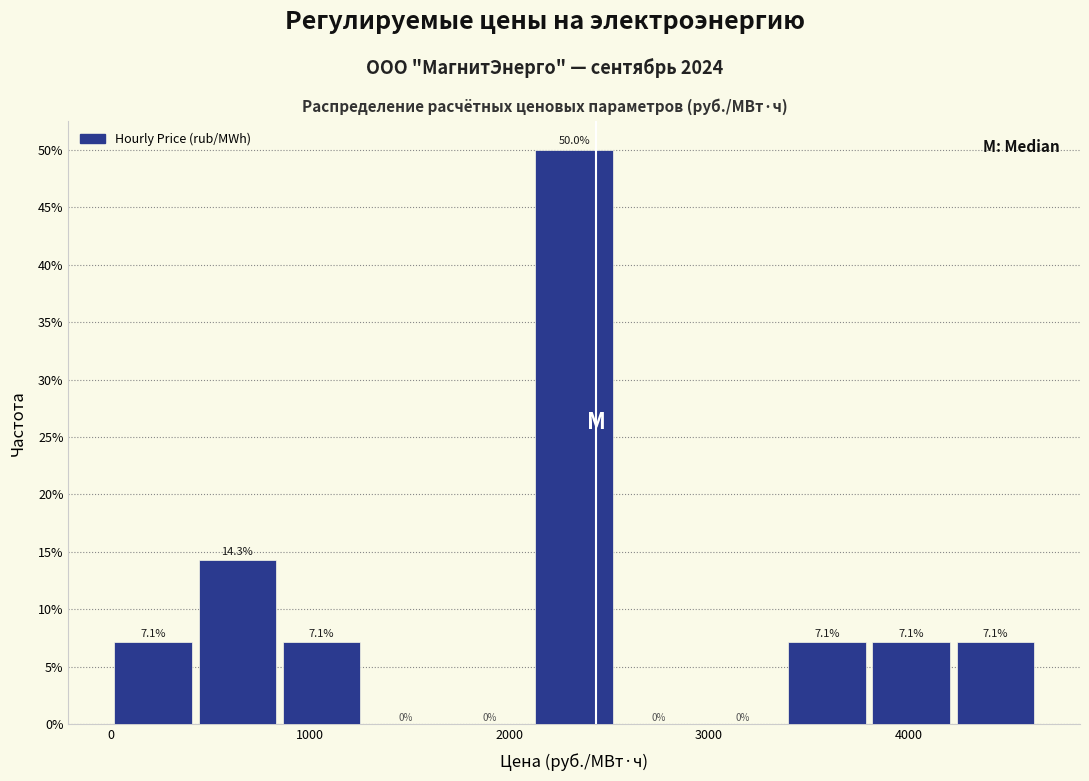

What is the height of the bar covering 400 to 800 on the x-axis? The bar edges are not printed on the chart, so give them approximately, as read against the axis.

14.3